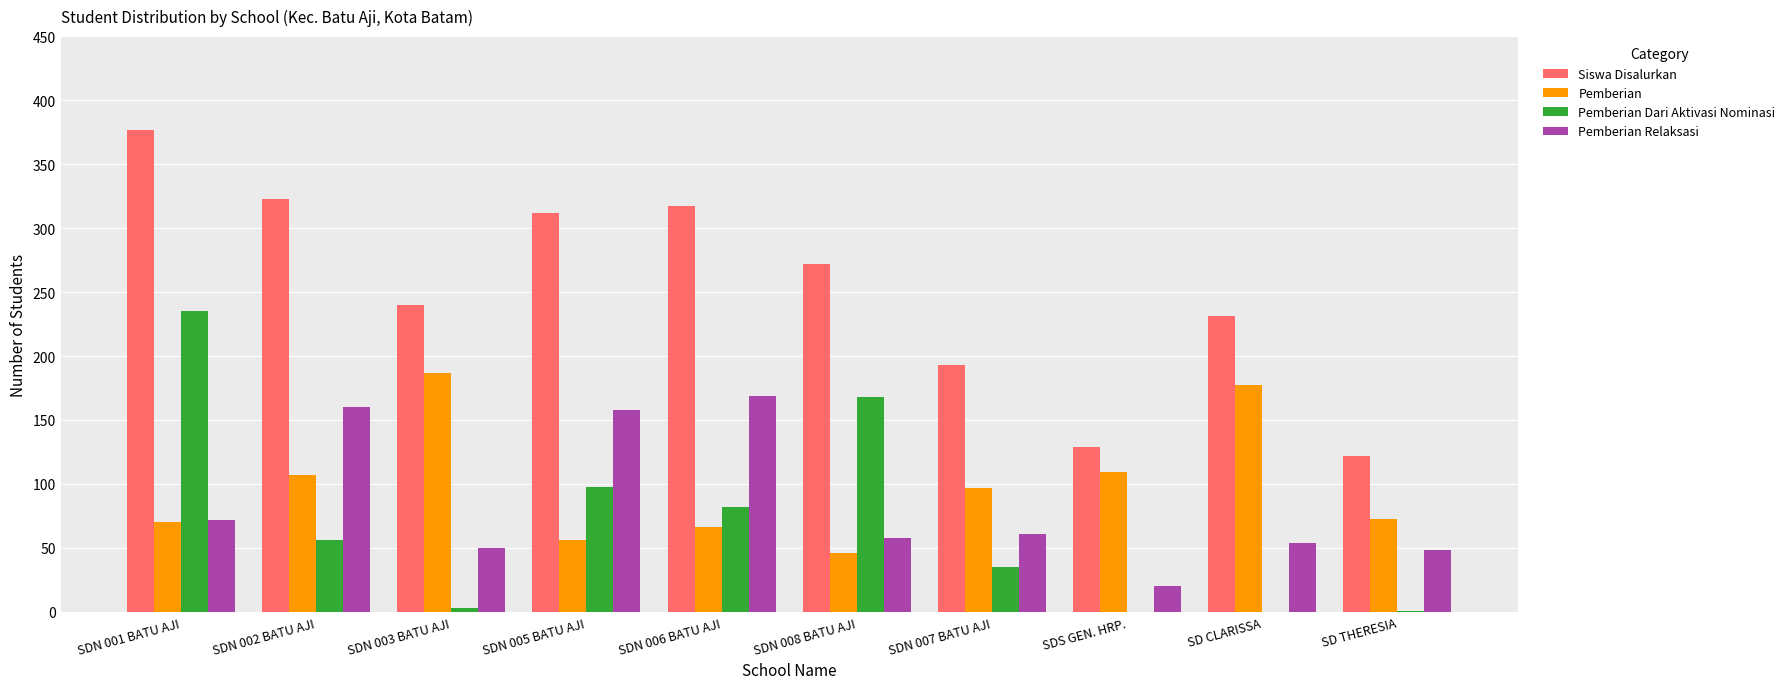

At which label is Pemberian Dari Aktivasi Nominasi closest to 117?

SDN 005 BATU AJI